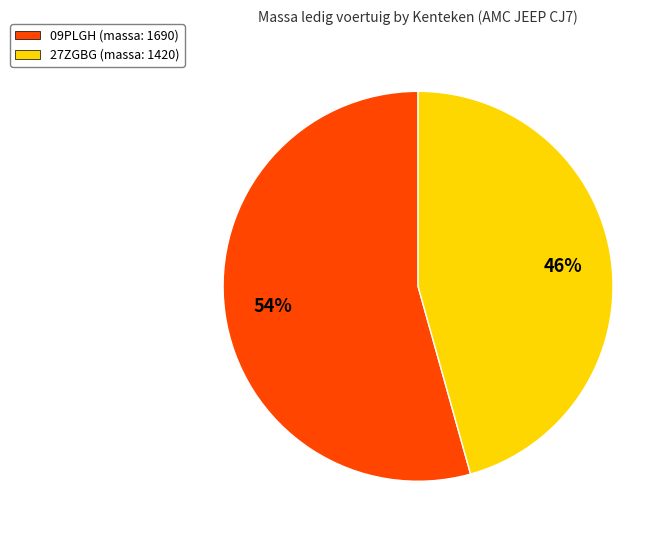

To the nearest percent, what percentage of the pie is 09PLGH?

54%